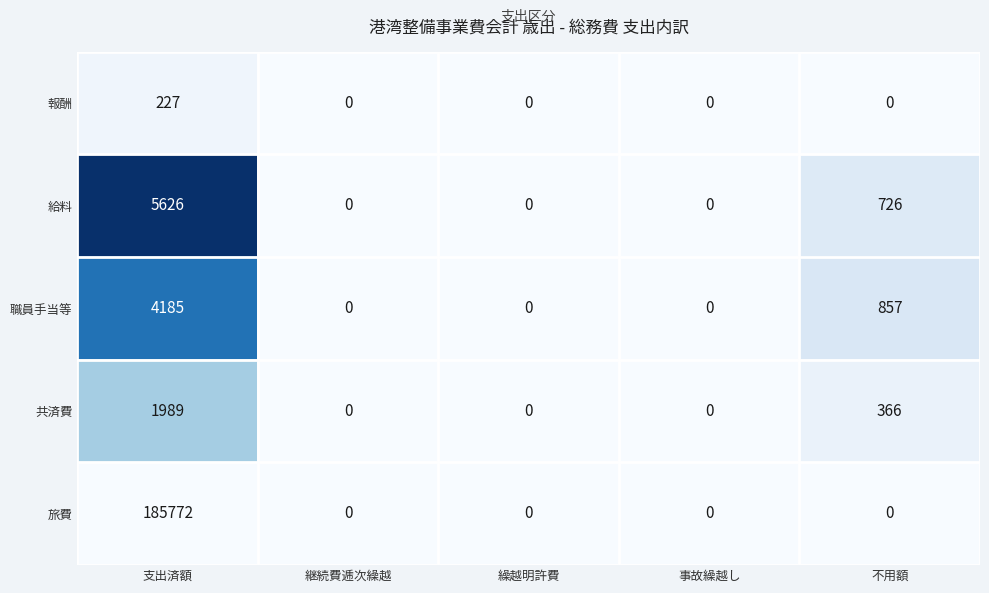

Is the value of 報酬 at 継続費逓次繰越 greater than the value of 職員手当等 at 支出済額?

No